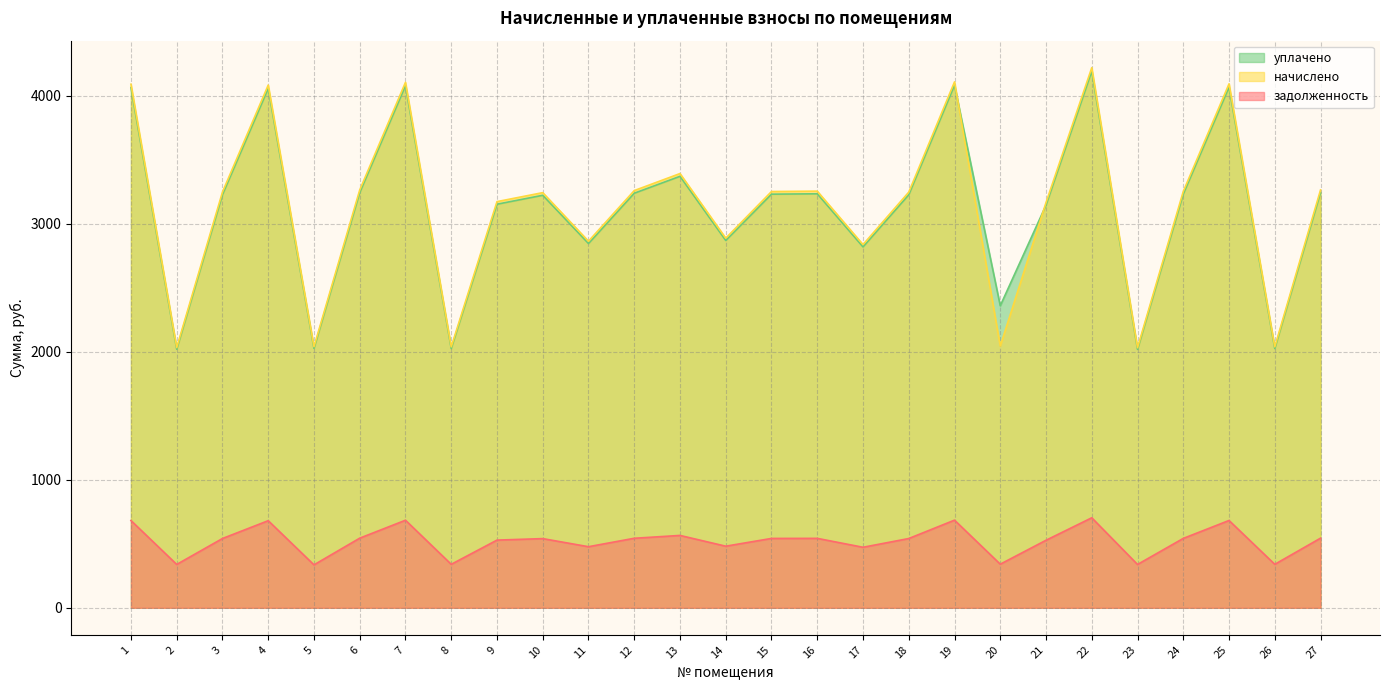

How many data points in начислено are less than 3246?

13